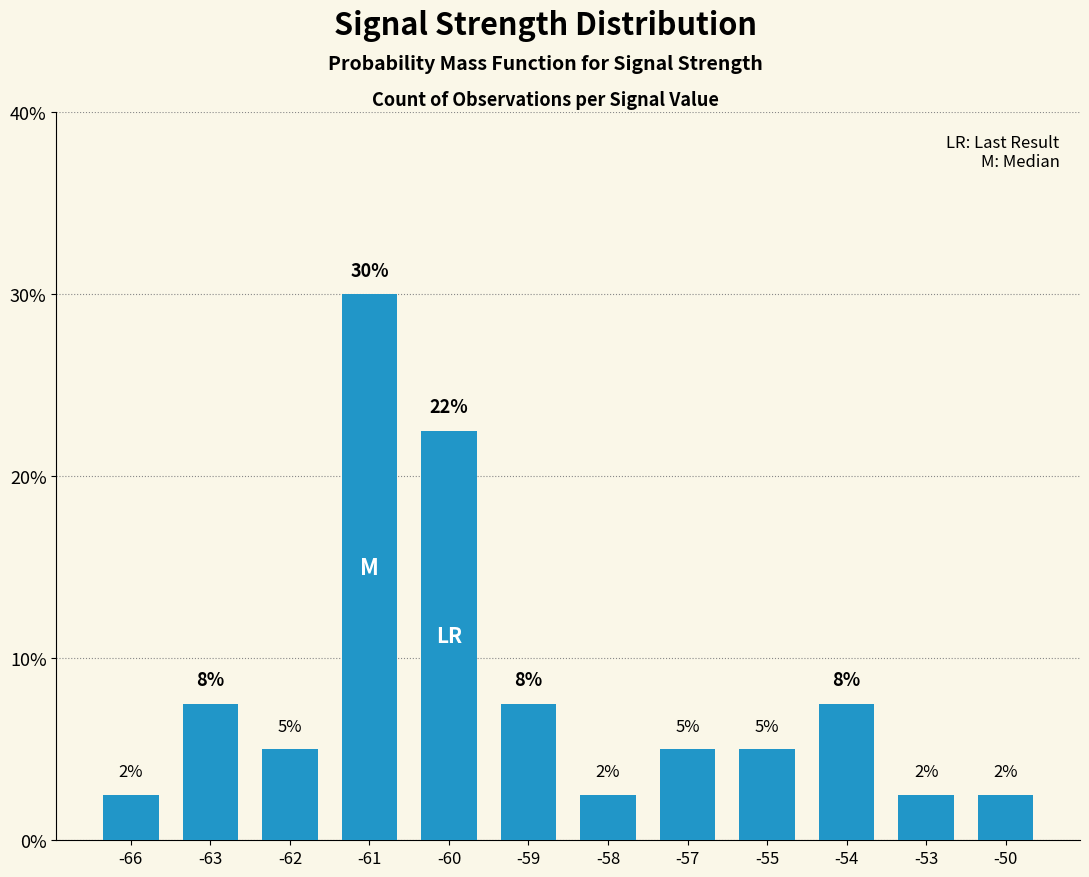

List the labels in order of value, largest first.

-61, -60, -63, -59, -54, -62, -57, -55, -66, -58, -53, -50